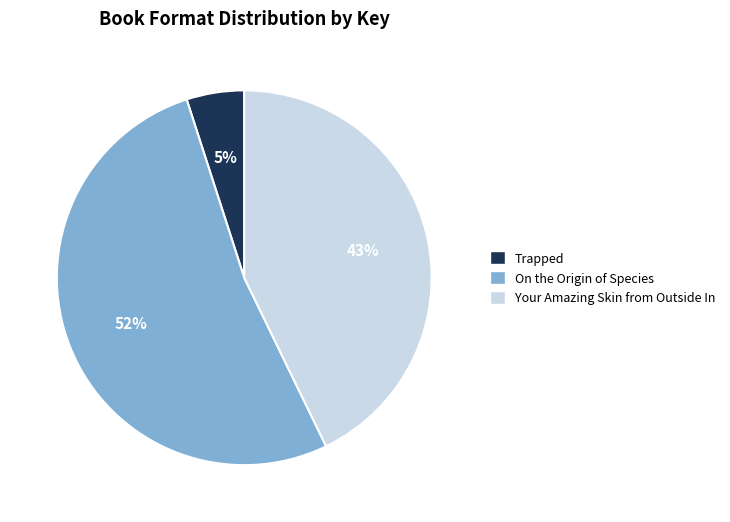

To the nearest percent, what is the average slice percentage?

33%